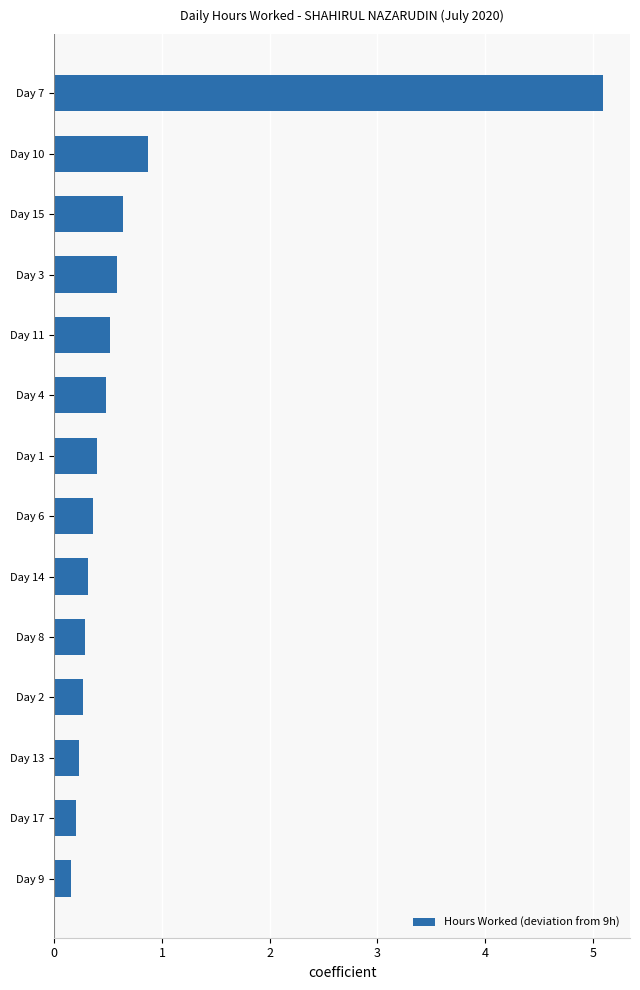

The chart shows a value of 0.1 at Day 11. True or false?

False